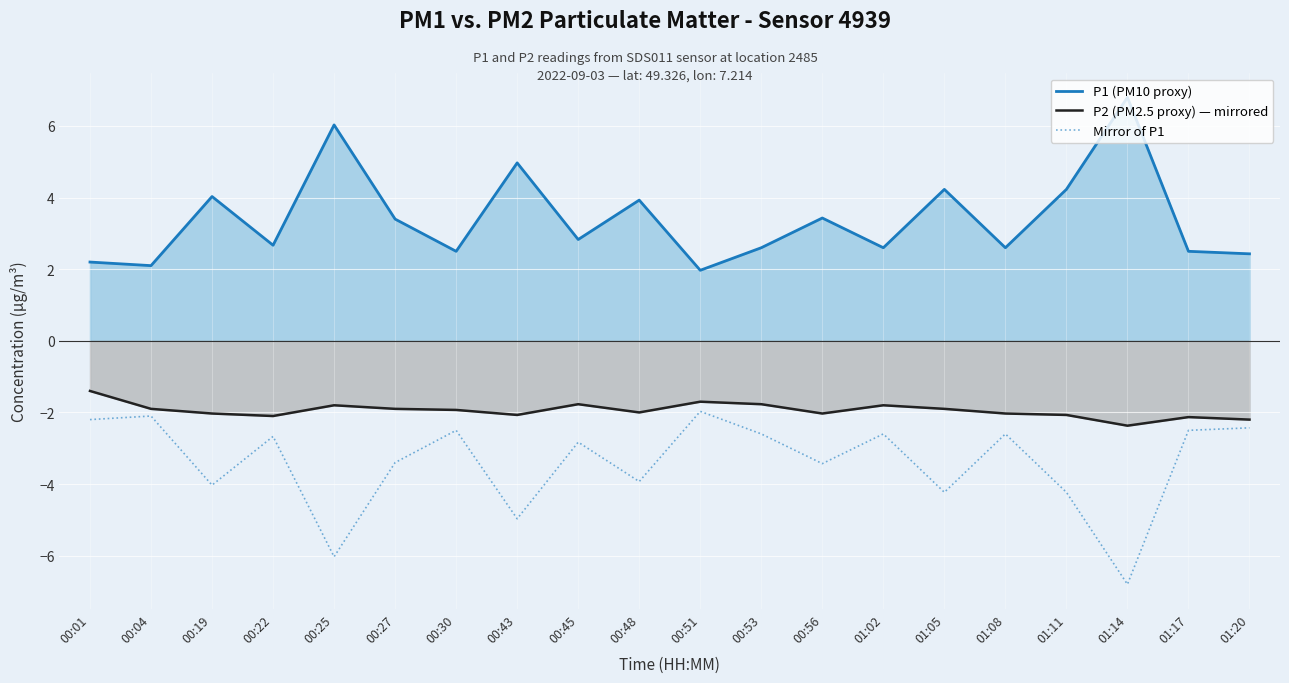

What is the highest value of the Mirror of P1 series?

-2.0